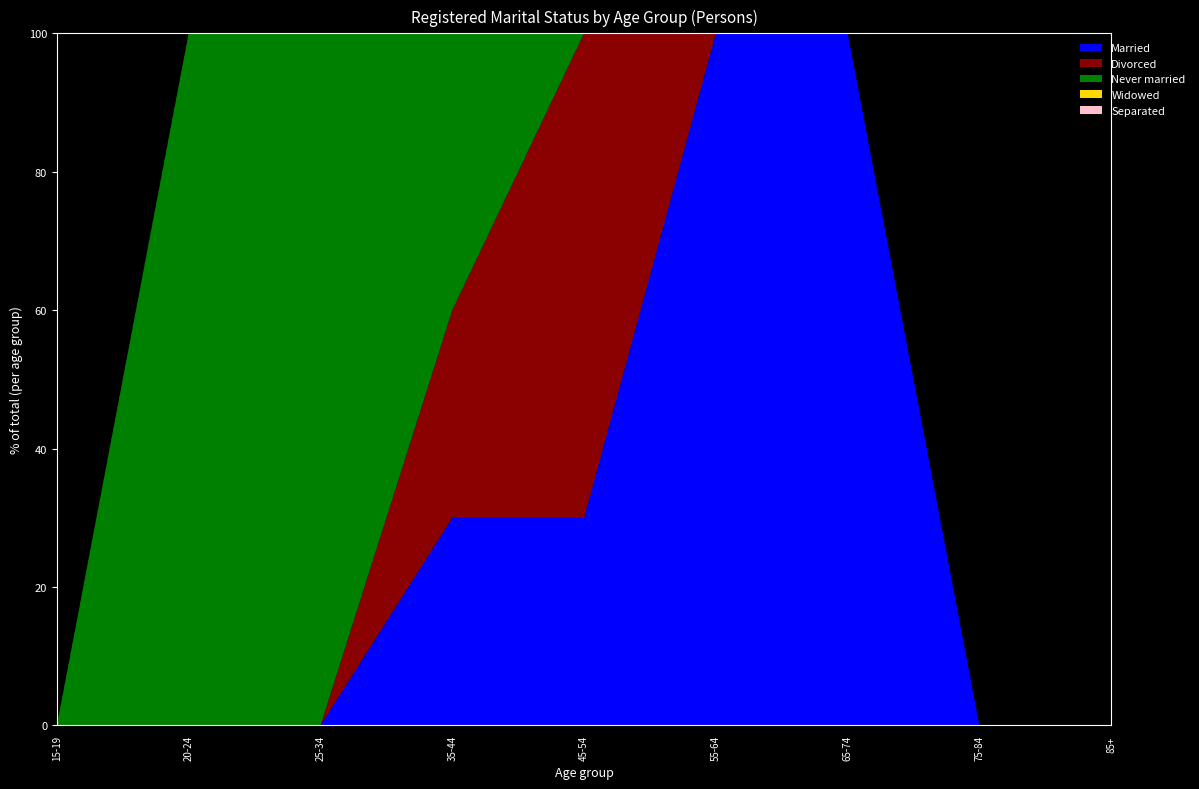

How many times do Divorced and Married cross each other?

1